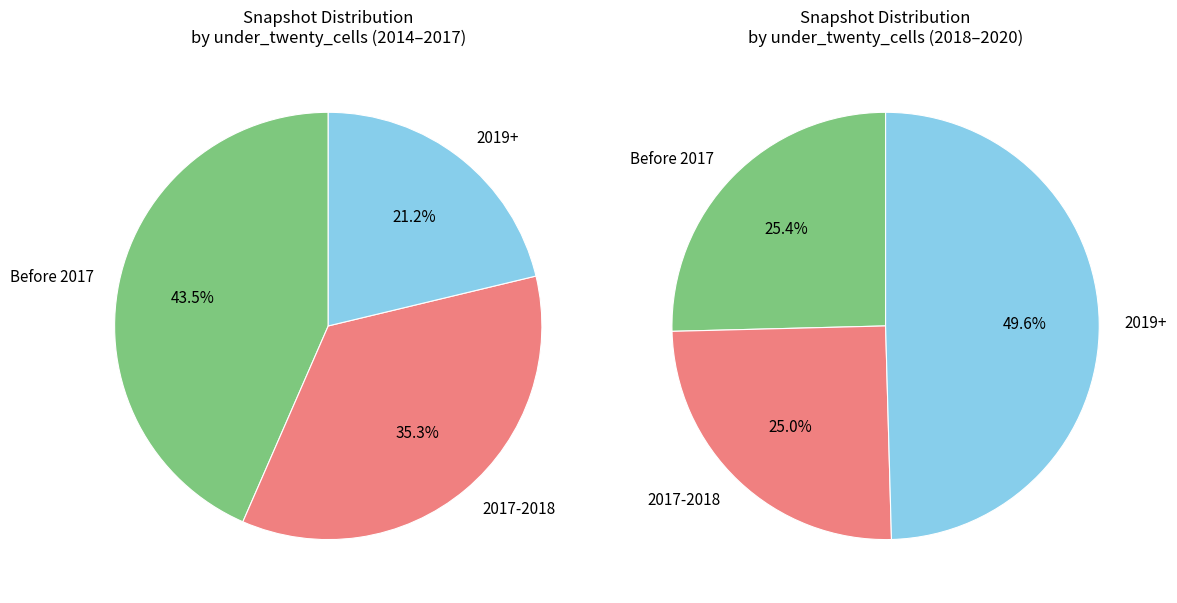

Does any single category account for the majority?

No